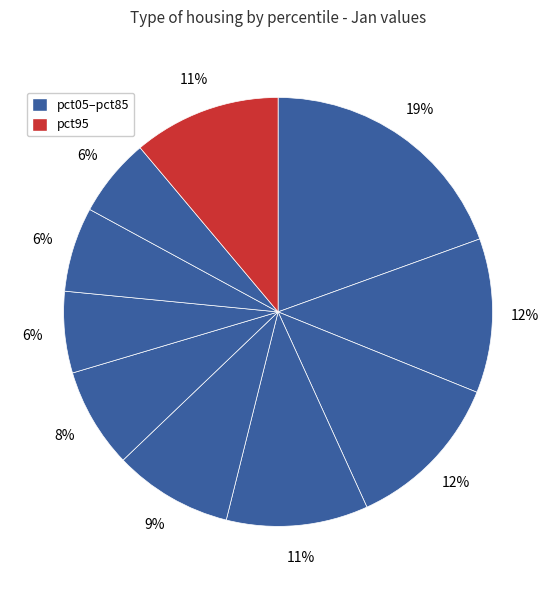

Count the number of slices in the pie.

10